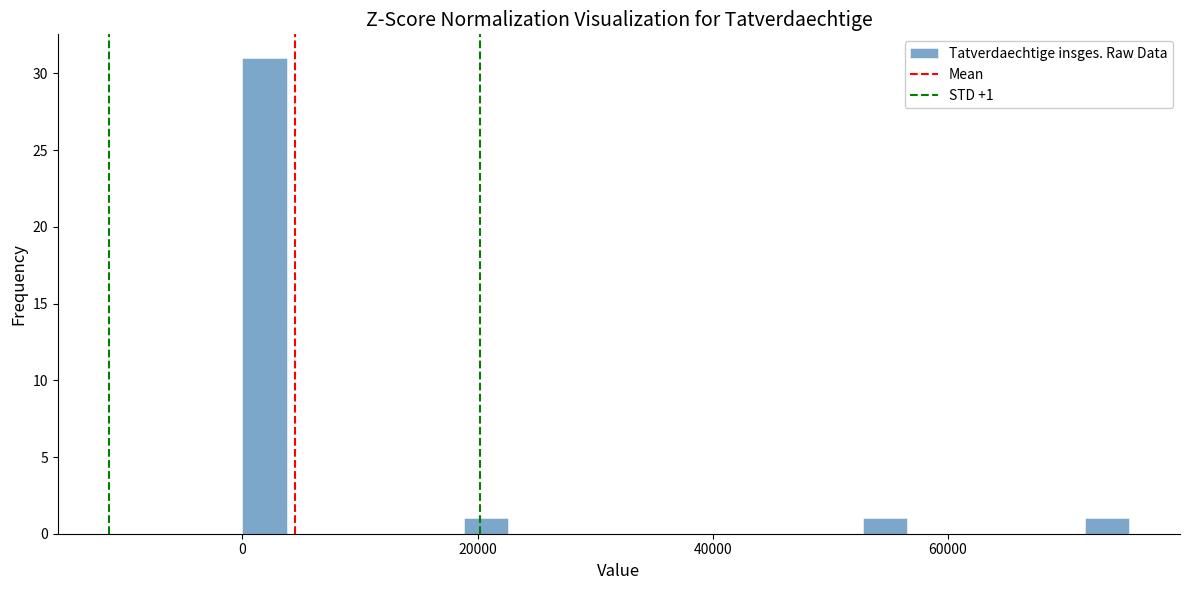

Read against the x-axis, roughly where is the centre of the tallest bar?

2000